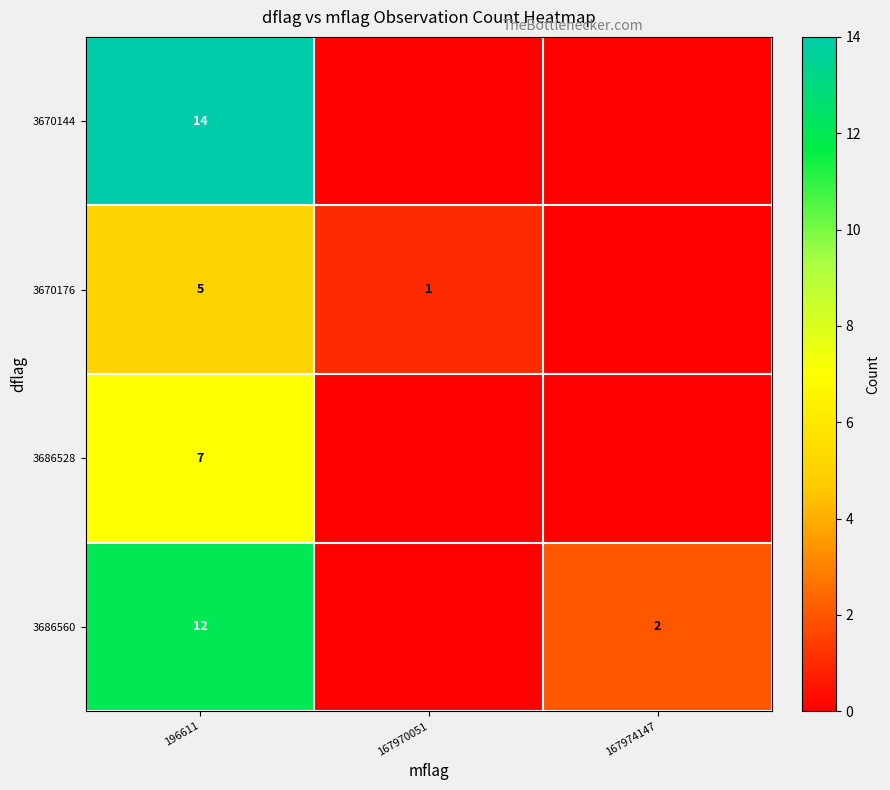

Rank the series at 196611 from lowest to highest value.

3670176, 3686528, 3686560, 3670144